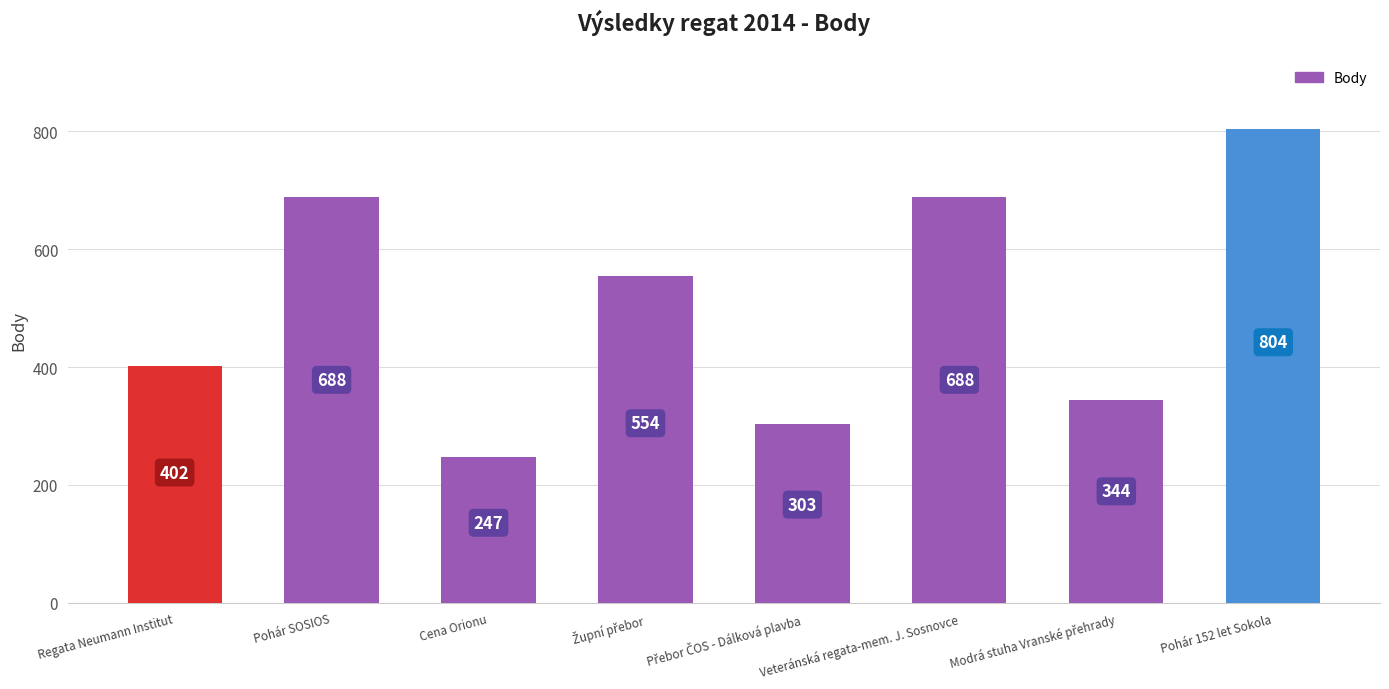

Approximately how many times larger is the value at Pohár SOSIOS compared to Cena Orionu?

2.8